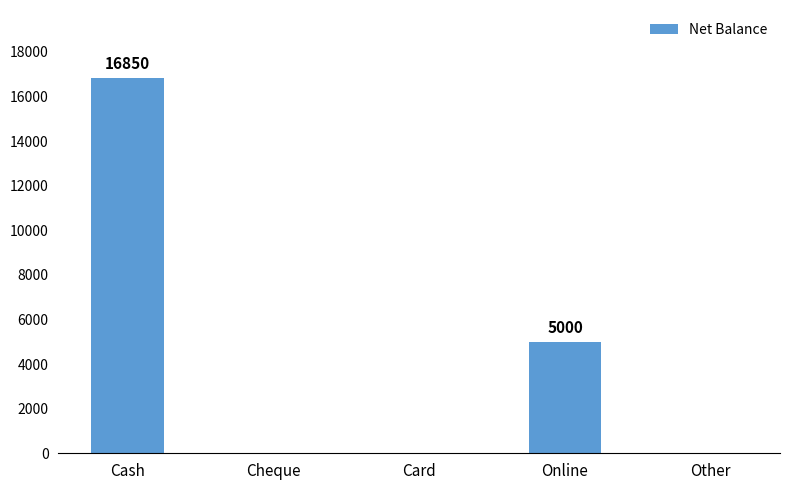

Count the values in the range 0 to 5000.

4